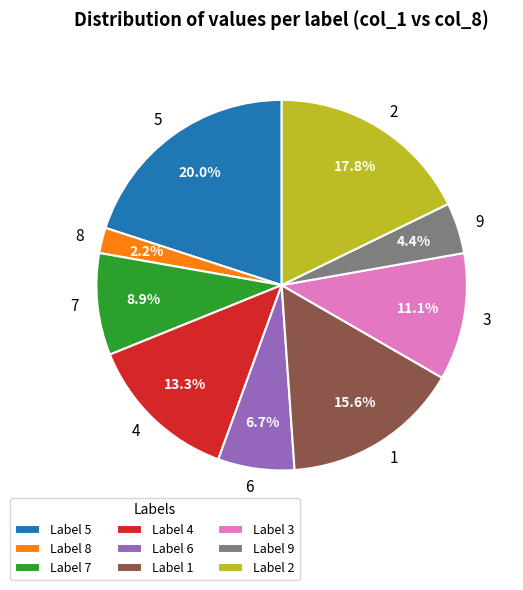

To the nearest percent, what is the difference between the 1 and 9 slice percentages?

11%